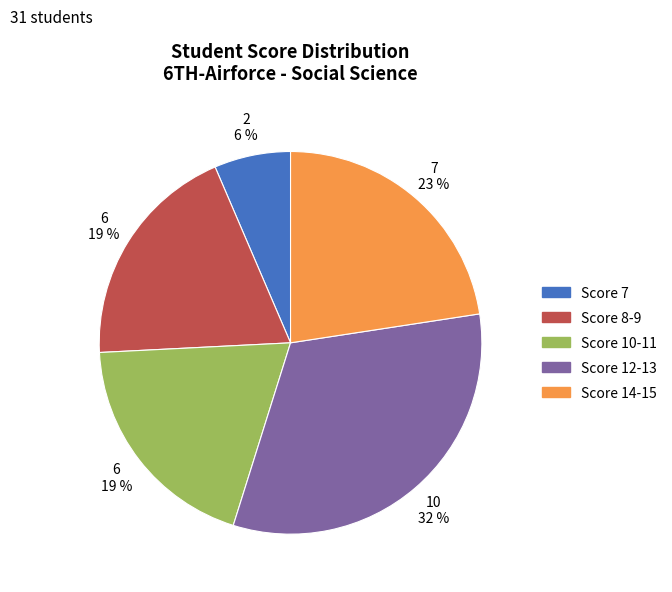

What is the smallest slice in the pie chart?

Score 7